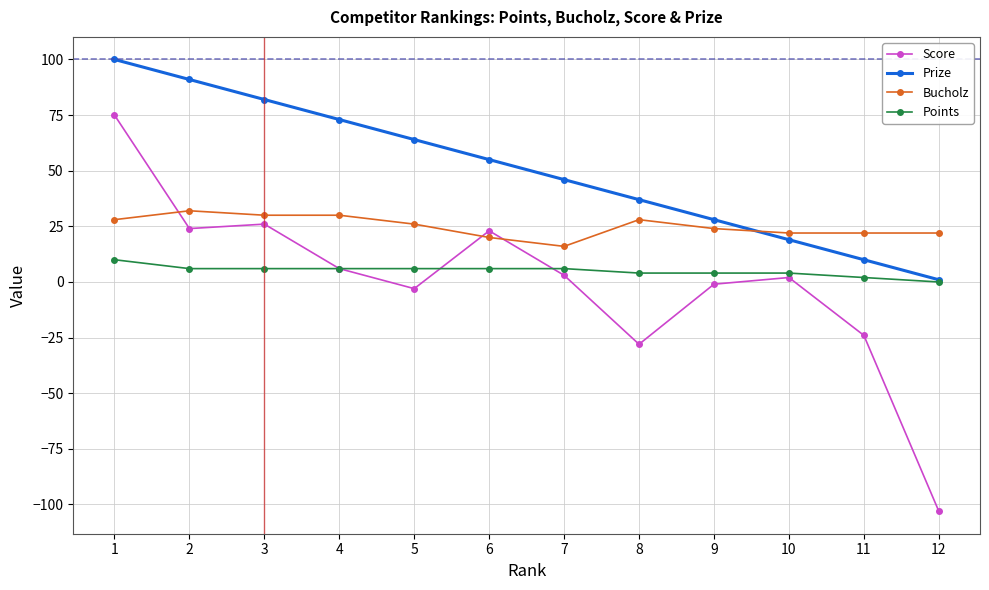

Count the number of categories in the chart.

12